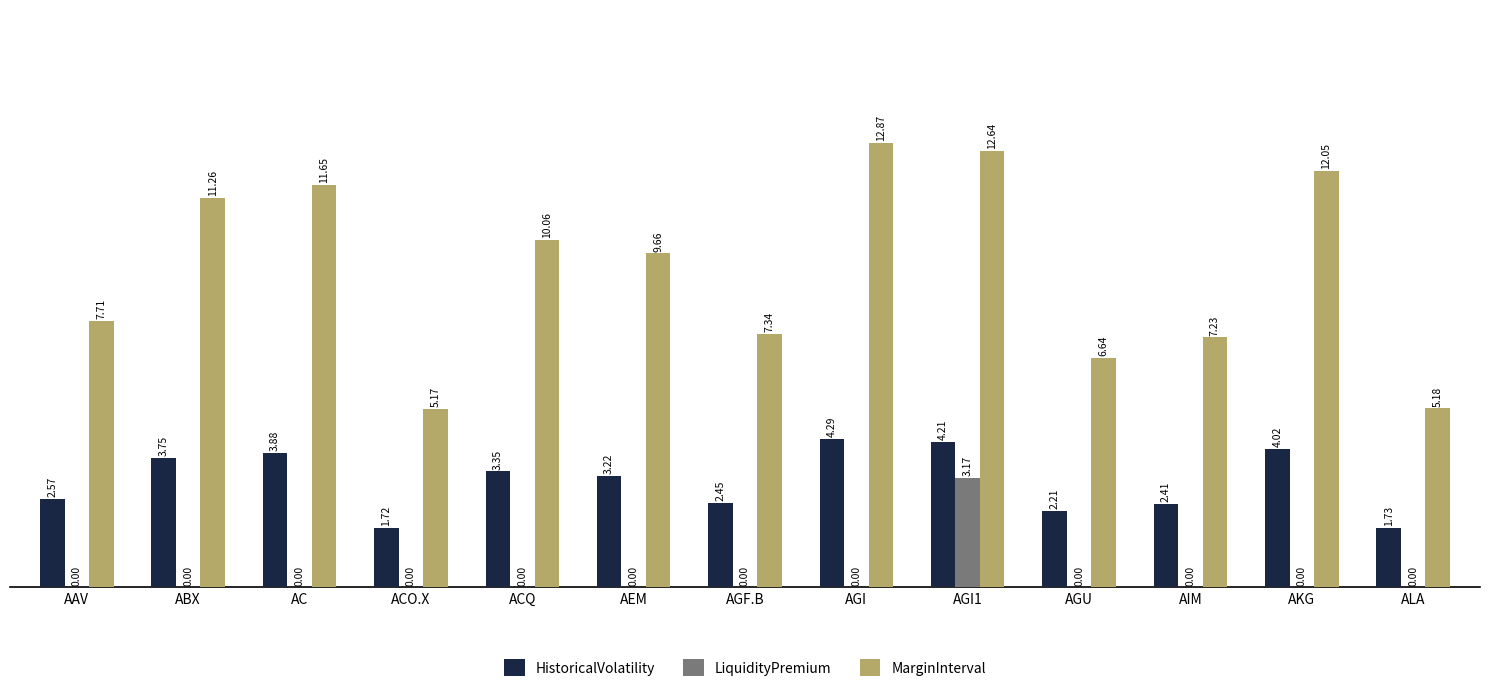

Where does the HistoricalVolatility series first go above 3?

ABX